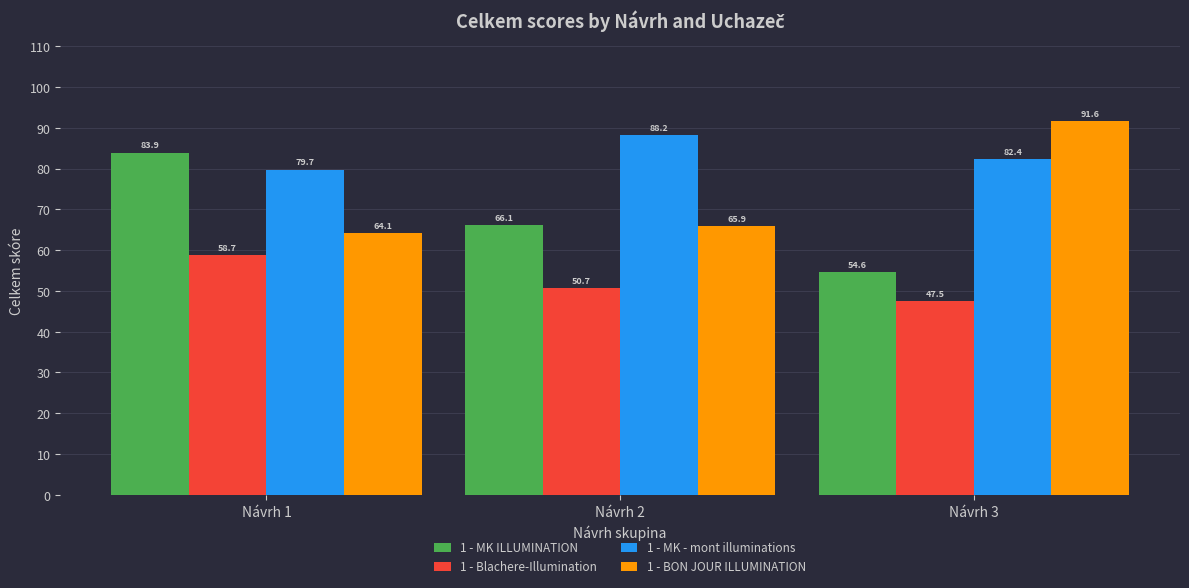

Which series changed the most between Návrh 1 and Návrh 3?

1 - MK ILLUMINATION